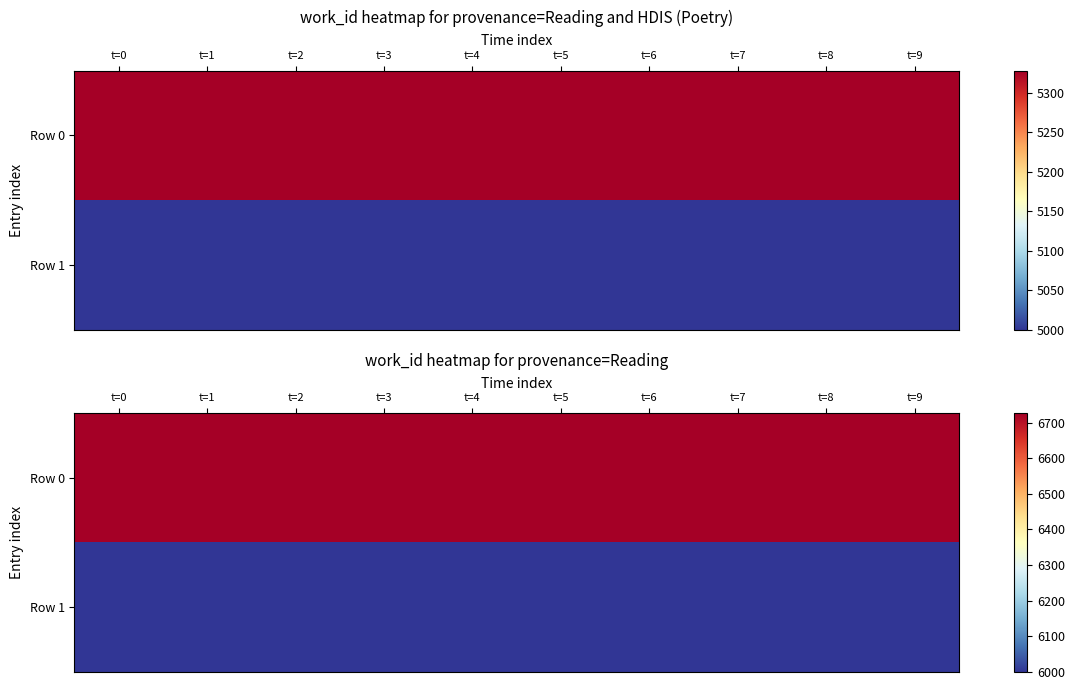

Which series has the largest range (max minus min)?

Row 0